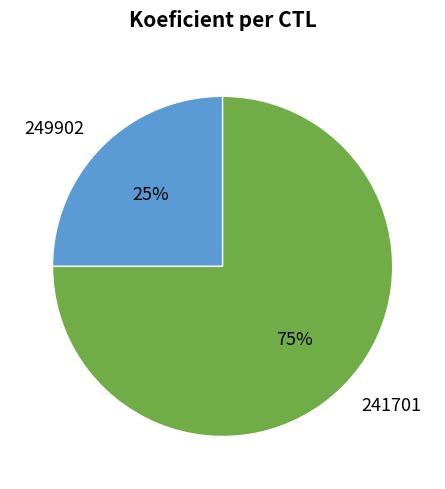

To the nearest percent, what is the average slice percentage?

50%